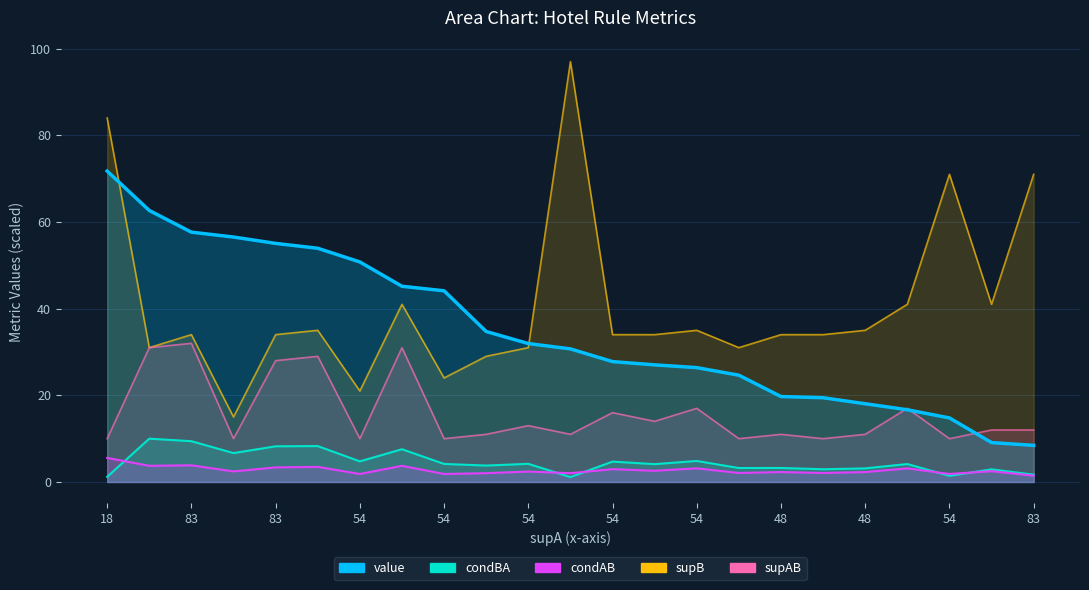

What is the minimum value for supAB?

10.0